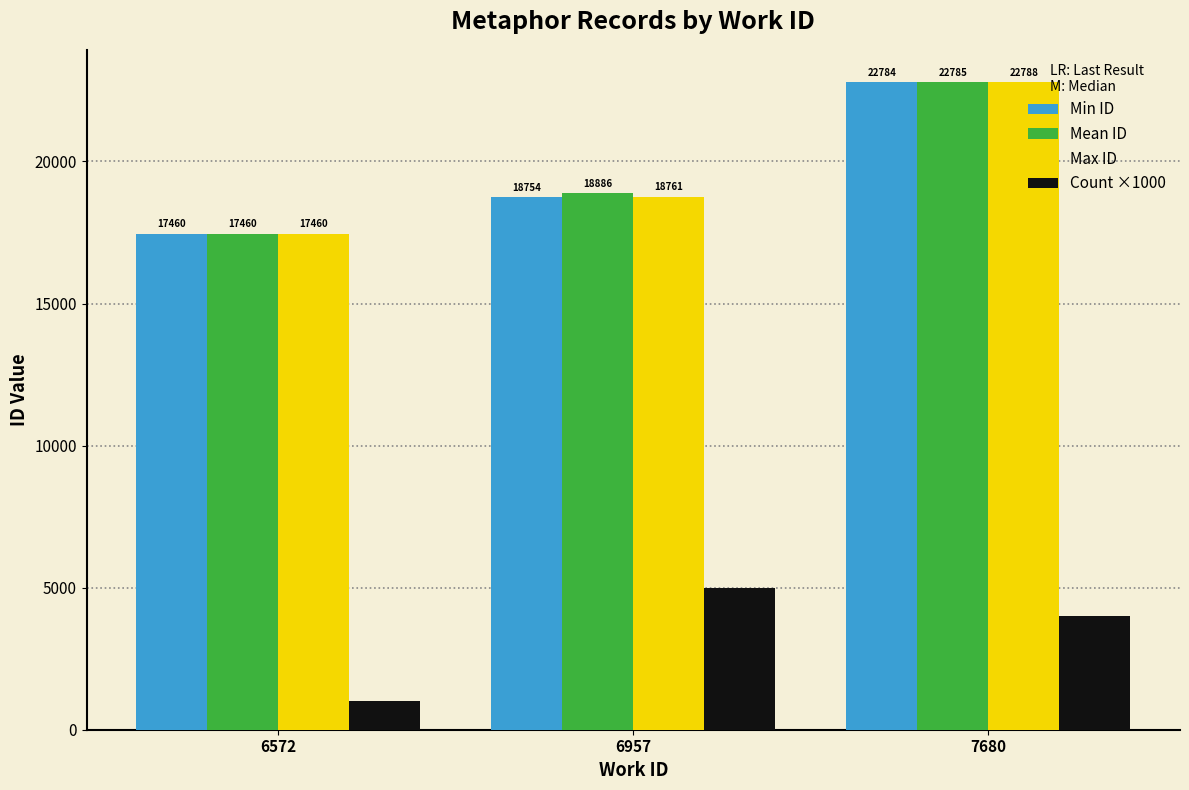

Is it true that Max ID equals 8872.9 at 6957?

False